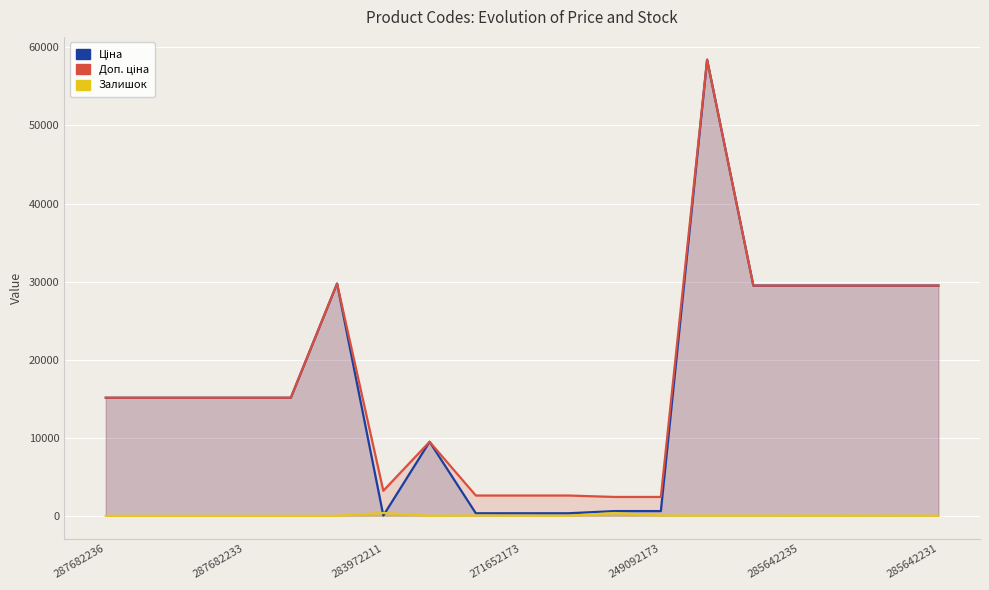

The value of Залишок at 249092173 is 64.3. True or false?

False